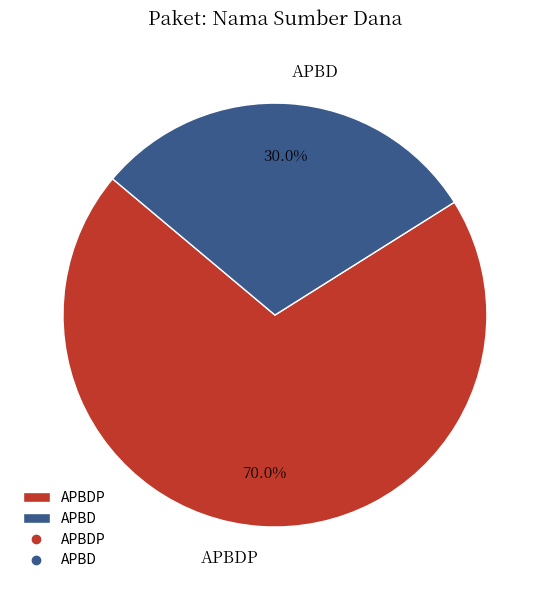

Is APBDP the majority of the pie?

Yes